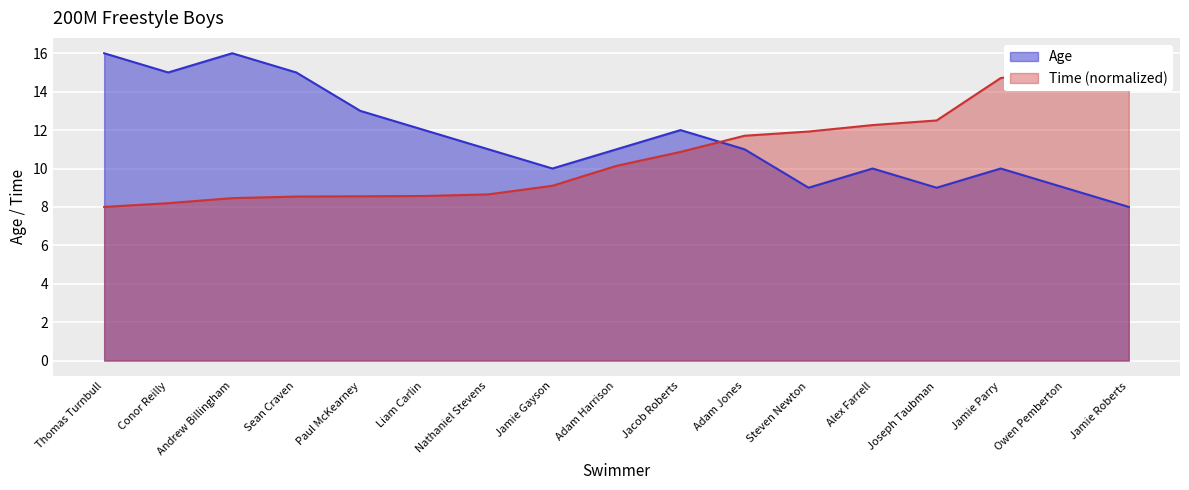

List the labels in order of value, smallest first.

Jamie Roberts, Steven Newton, Joseph Taubman, Owen Pemberton, Jamie Gayson, Alex Farrell, Jamie Parry, Nathaniel Stevens, Adam Harrison, Adam Jones, Liam Carlin, Jacob Roberts, Paul McKearney, Conor Reilly, Sean Craven, Thomas Turnbull, Andrew Billingham